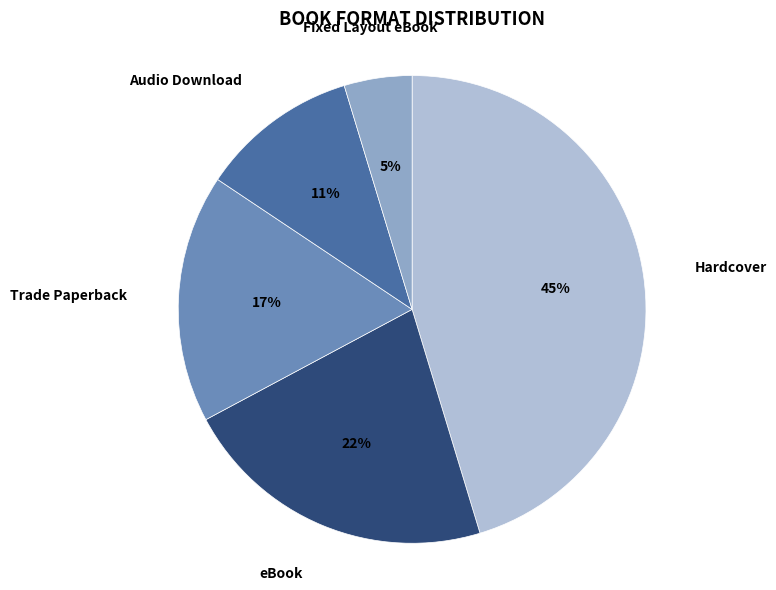

Between Audio Download and Fixed Layout eBook, which is larger?

Audio Download